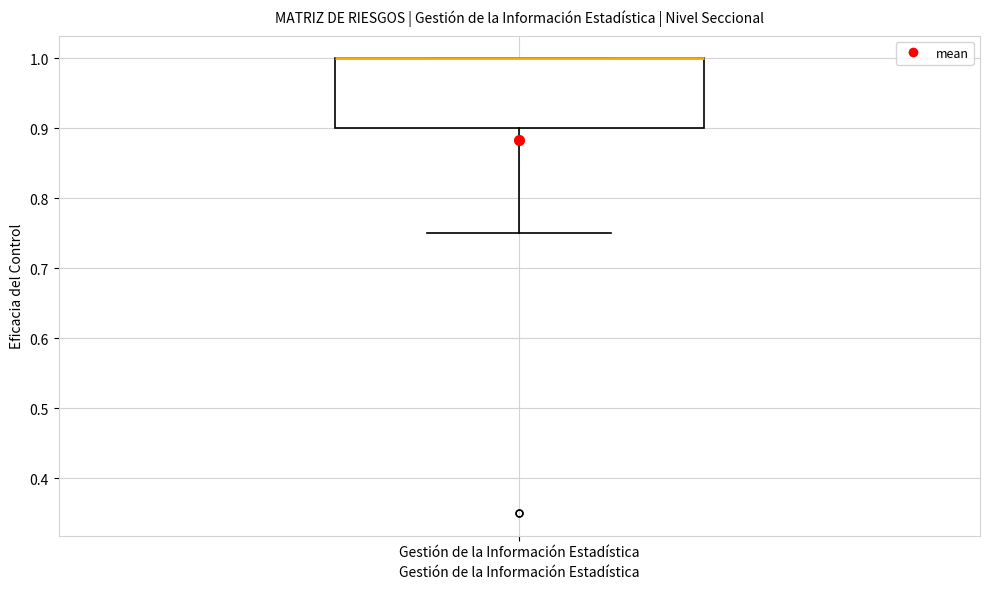

Where is the lower edge of the box for Gestión de la Información Estadística on the y-axis? The values are not printed on the chart, so give them approximately, as read against the axis.

0.90